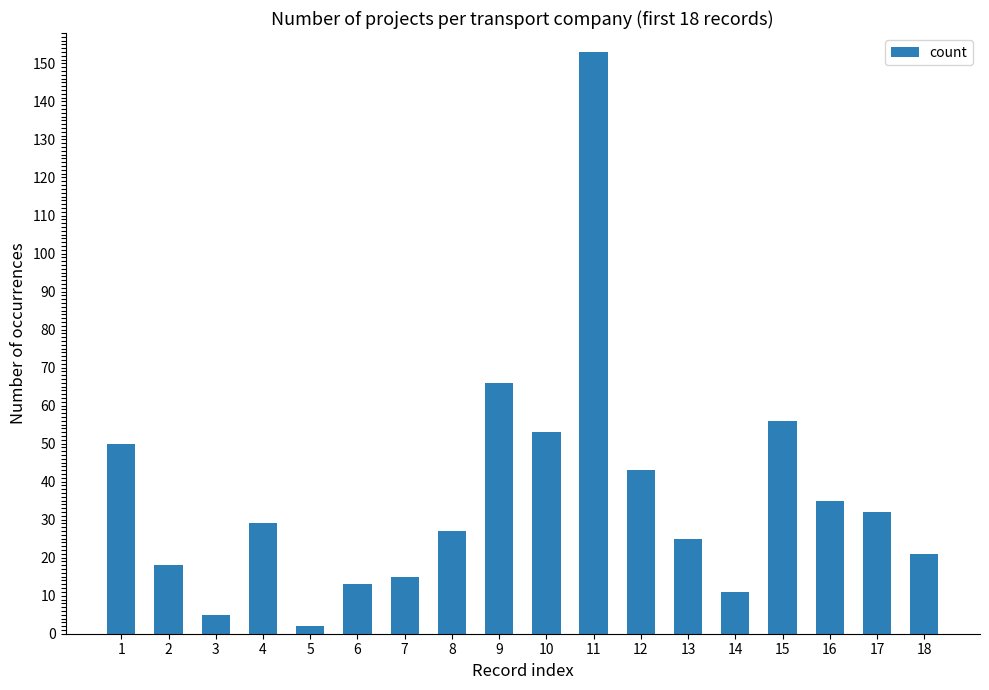

Reading left to right, extract all data points from this chart.

1=50	2=18	3=5	4=29	5=2	6=13	7=15	8=27	9=66	10=53	11=153	12=43	13=25	14=11	15=56	16=35	17=32	18=21